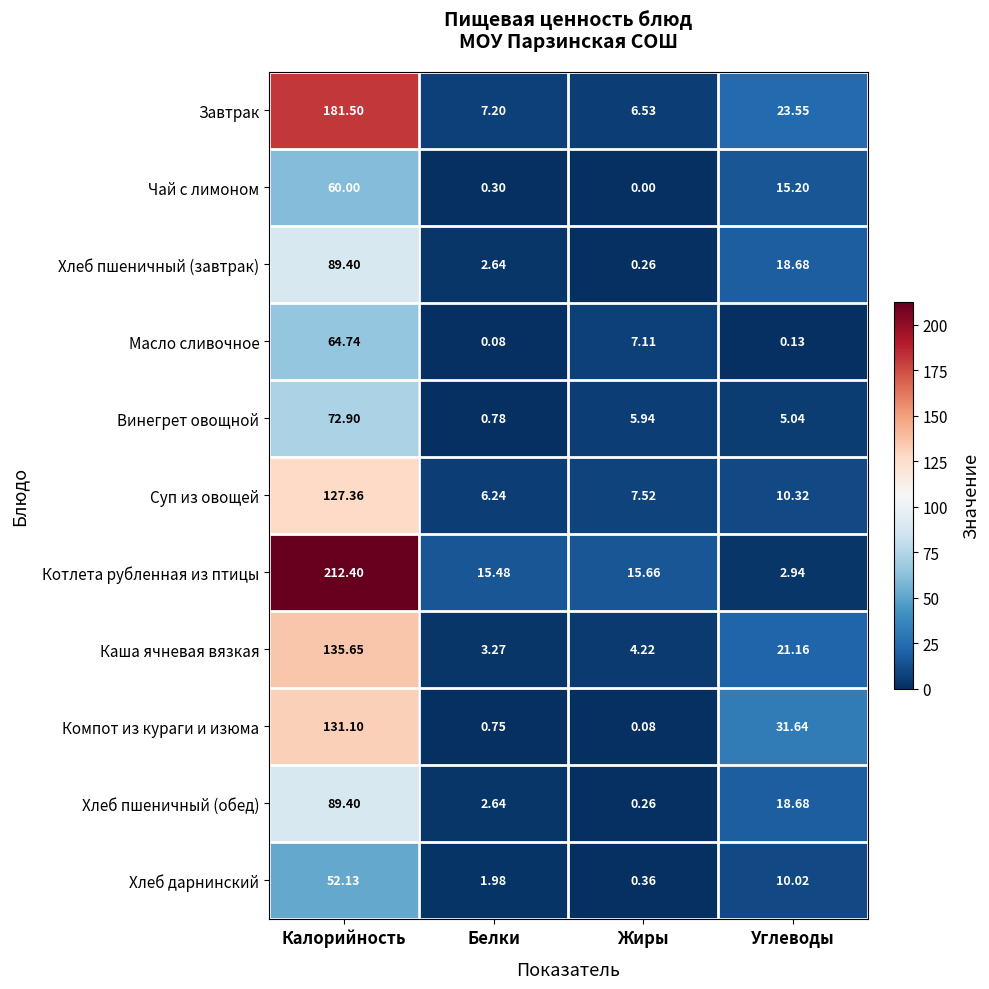

Which series changed the most between Калорийность and Углеводы?

Котлета рубленная из птицы